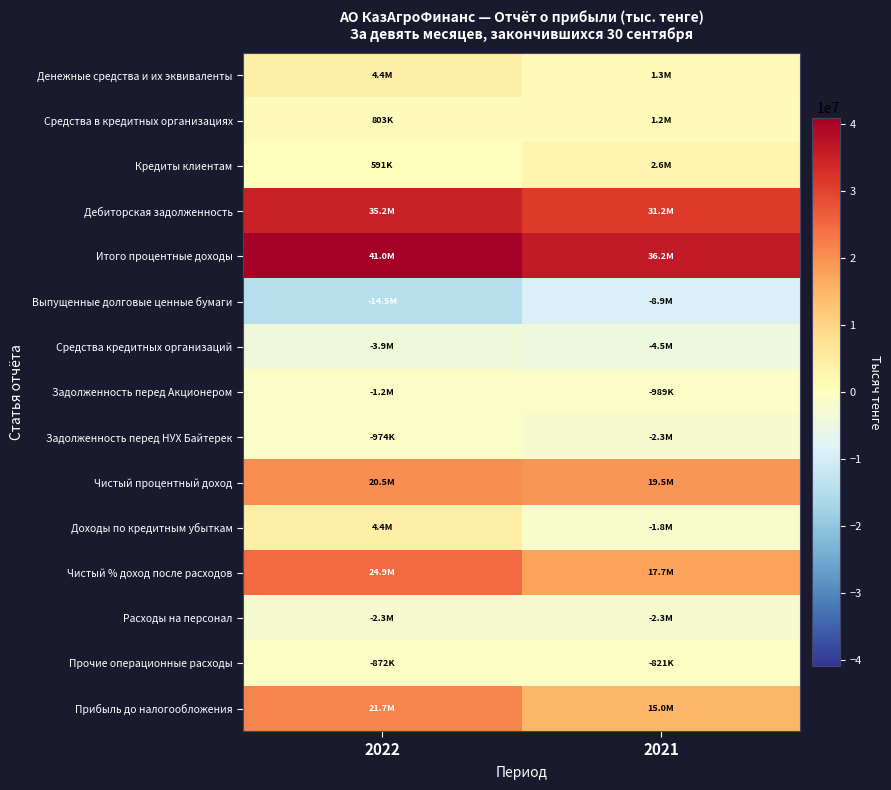

What is the total value across all series at 2022?

129711294